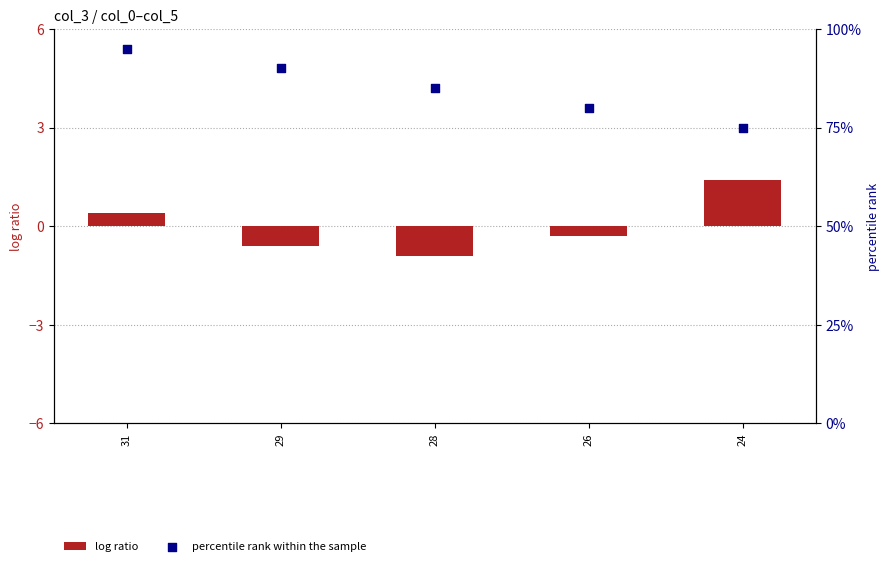

What are all the series names shown in the legend?

log ratio, percentile rank within the sample